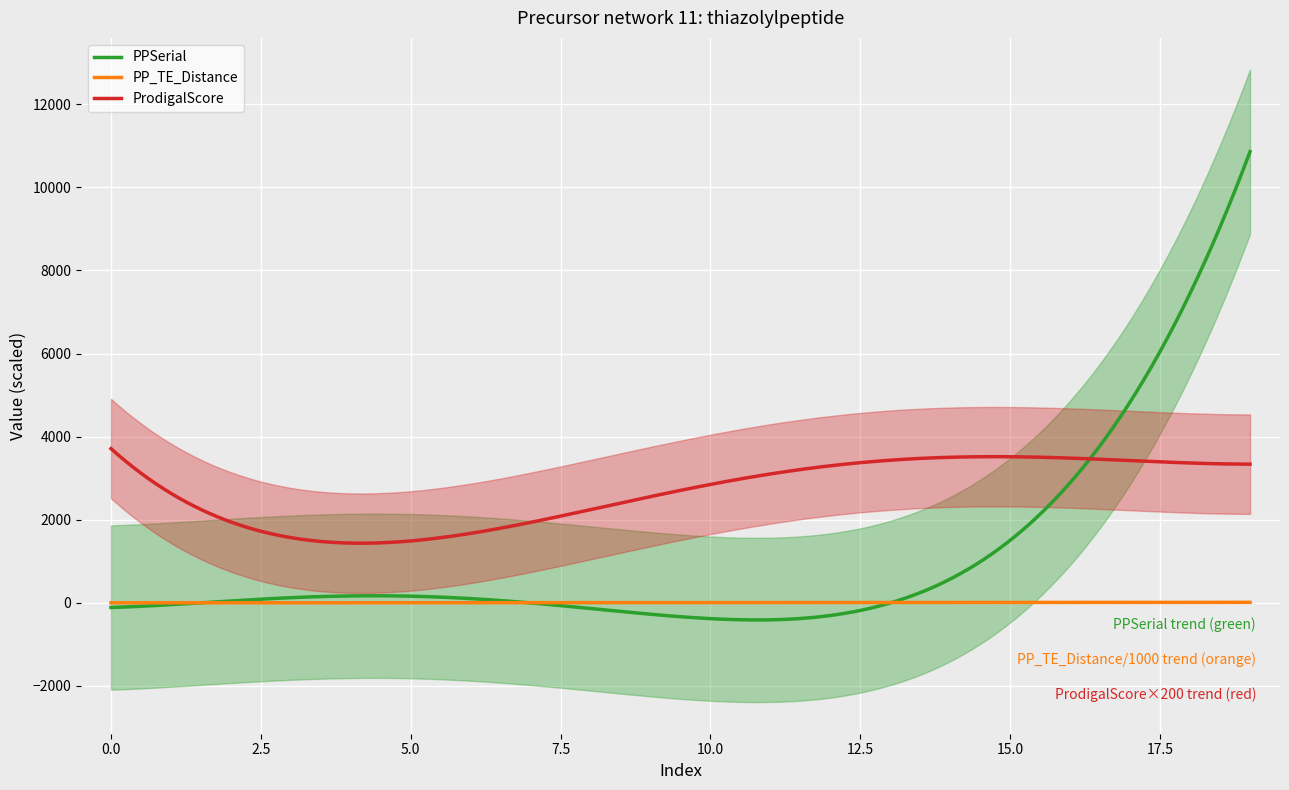

What is the difference between the second highest and minimum values in the ProdigalScore series?

2194.9